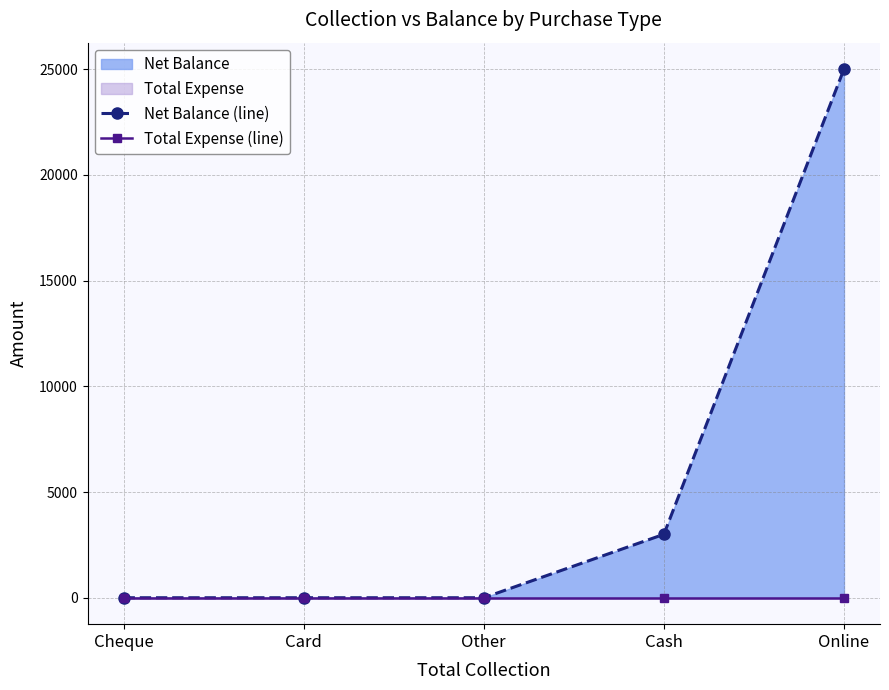

What is the difference between the maximum and second lowest values in the Net Balance (line) series?

25000